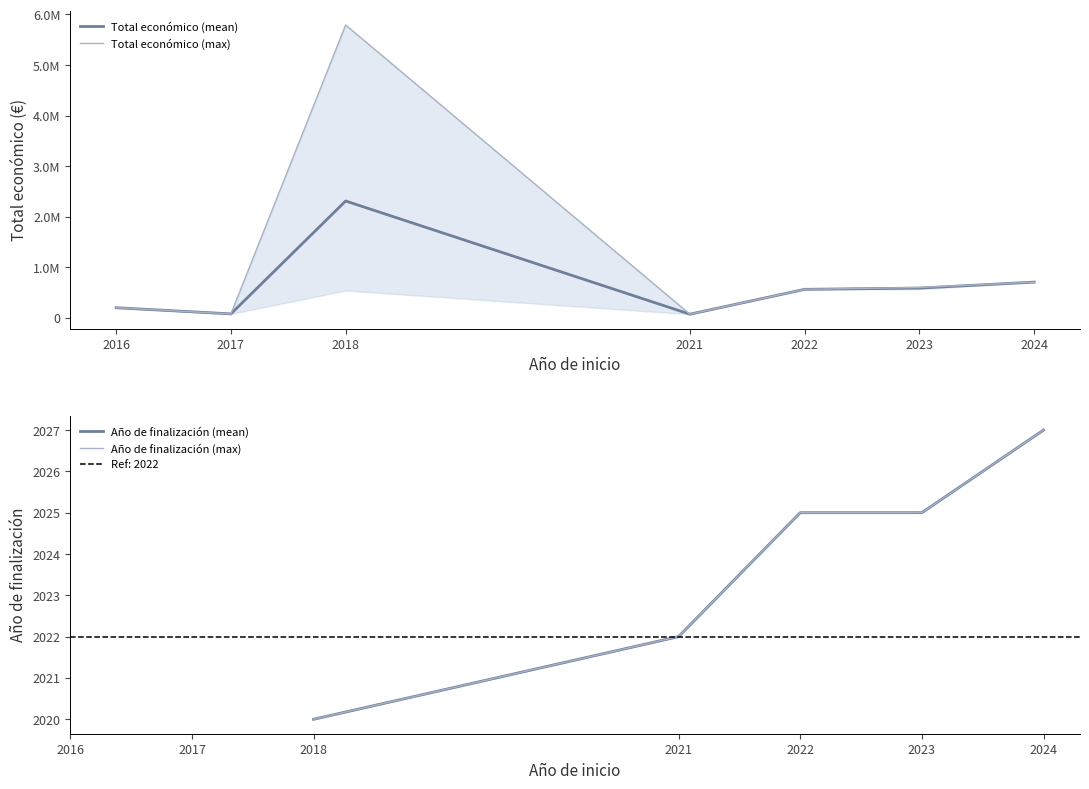

The chart shows a value of 396975 at 2023. True or false?

False